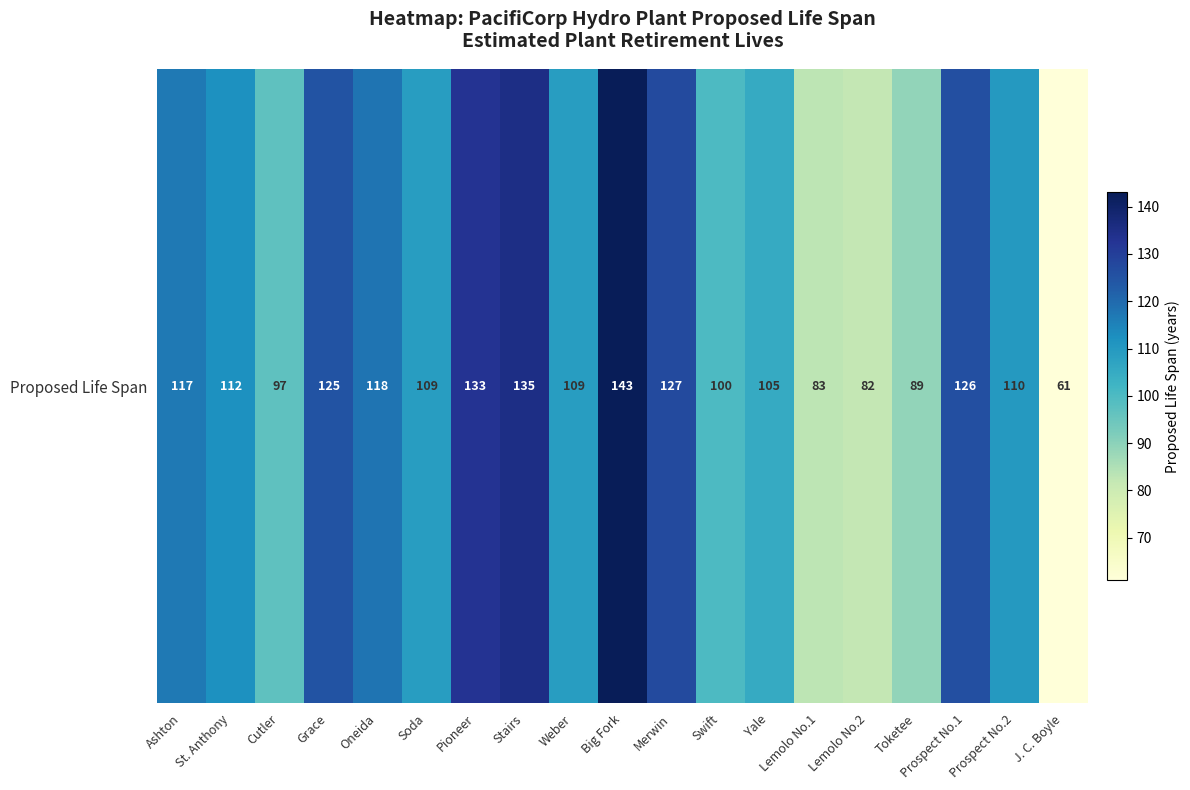

What is the change in value from Prospect No.1 to Prospect No.2?

-16